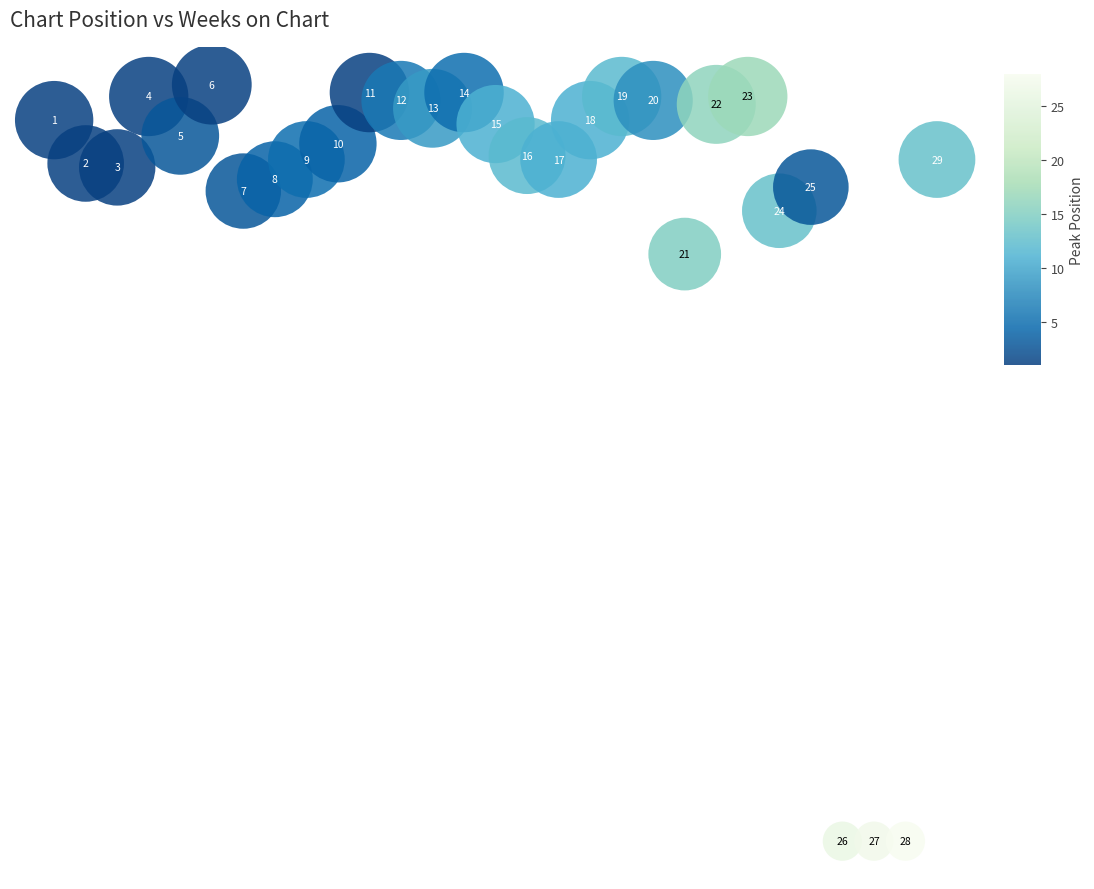

What is the range of Y values (max minus min)?

192